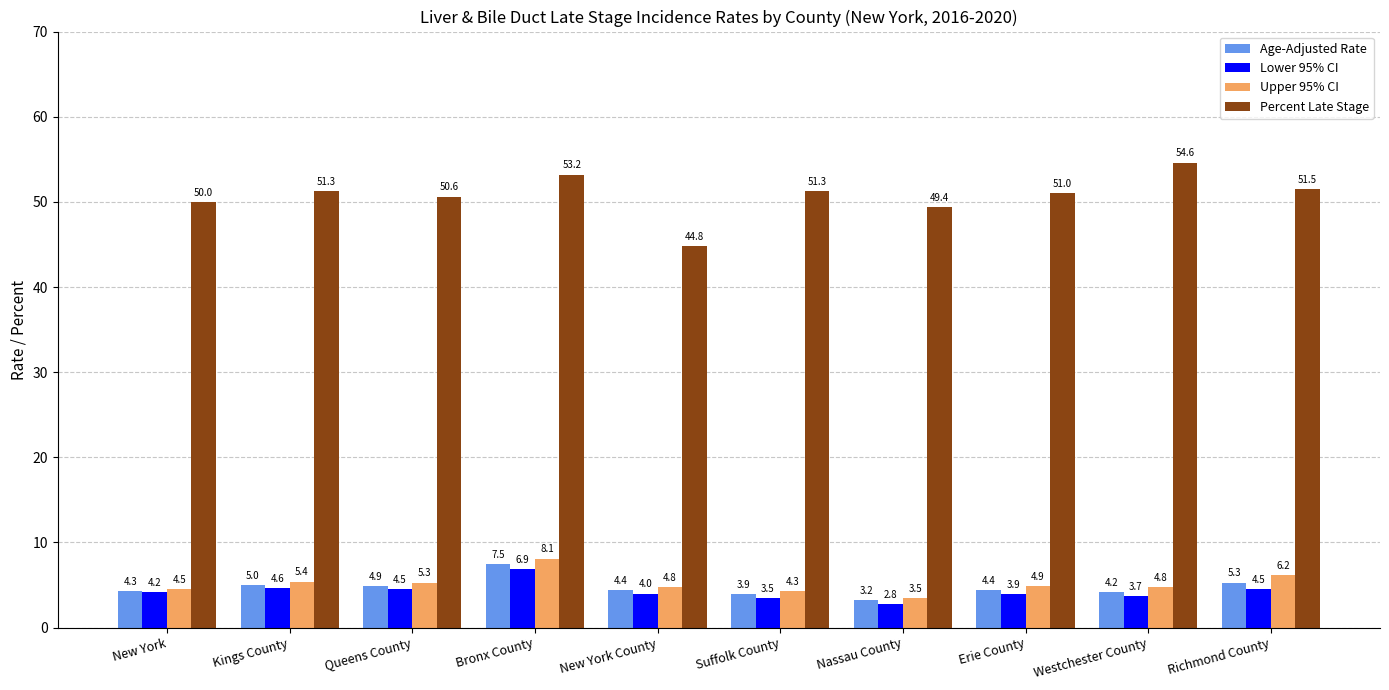

What is the average value of the Lower 95% CI series?

4.3